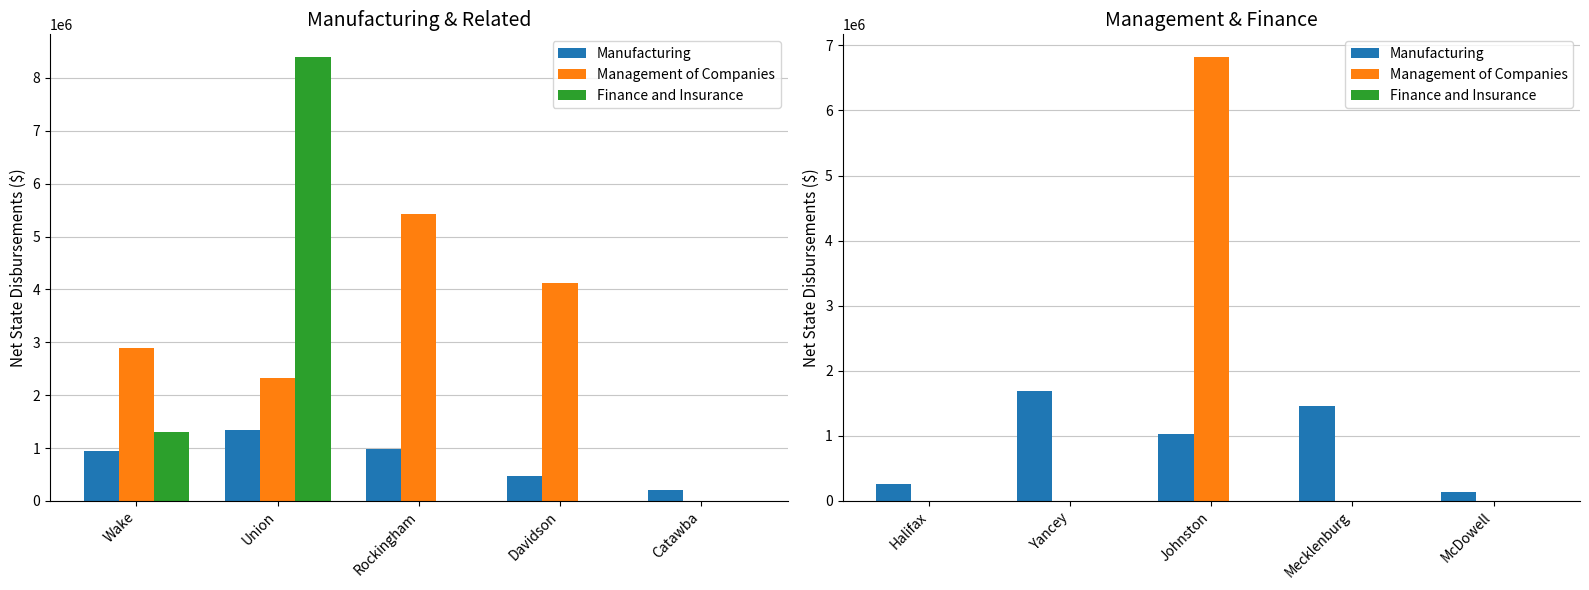

At which label is Finance and Insurance closest to 0?

Halifax